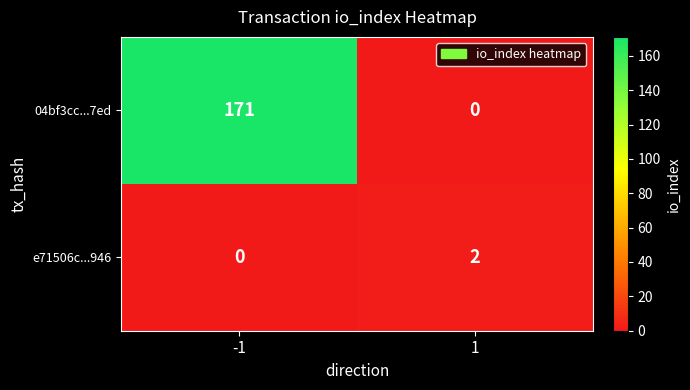

What is the maximum value shown in the chart?

171